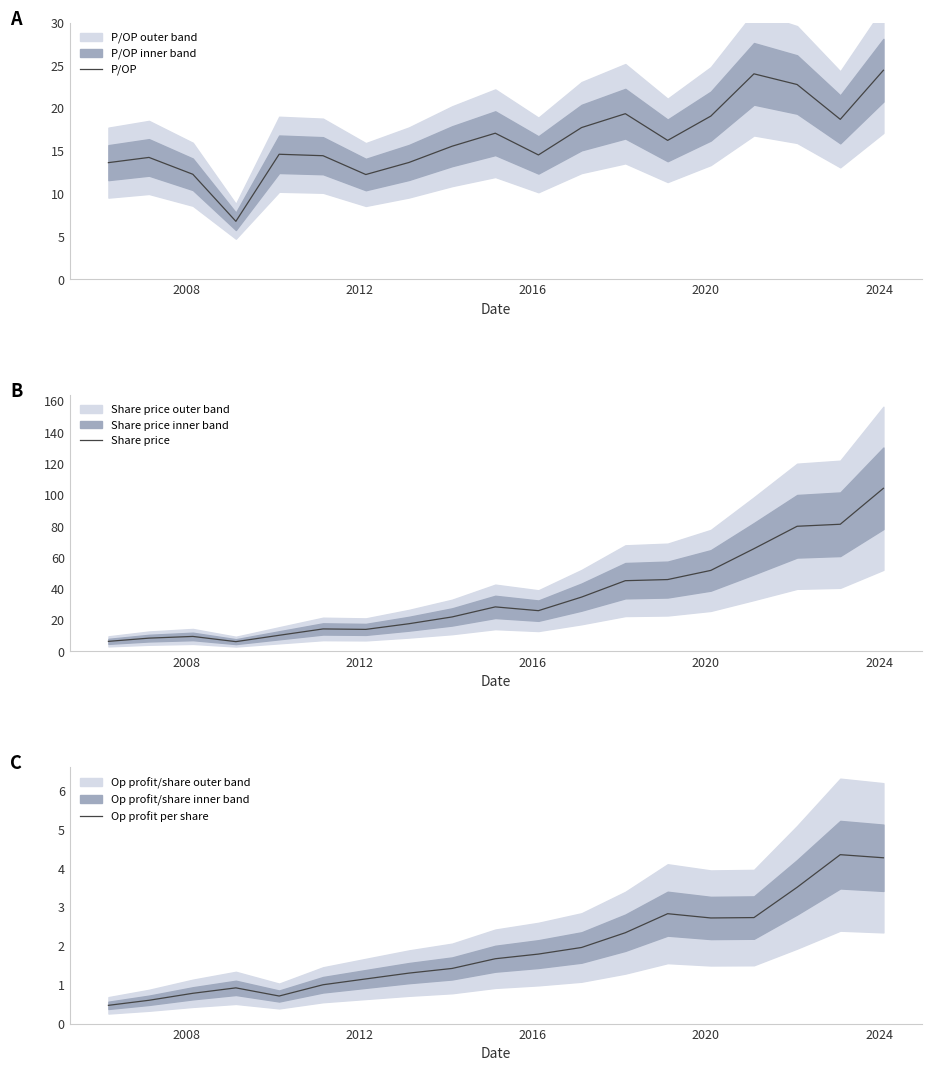

What is the lowest value of the P/OP series?

6.8